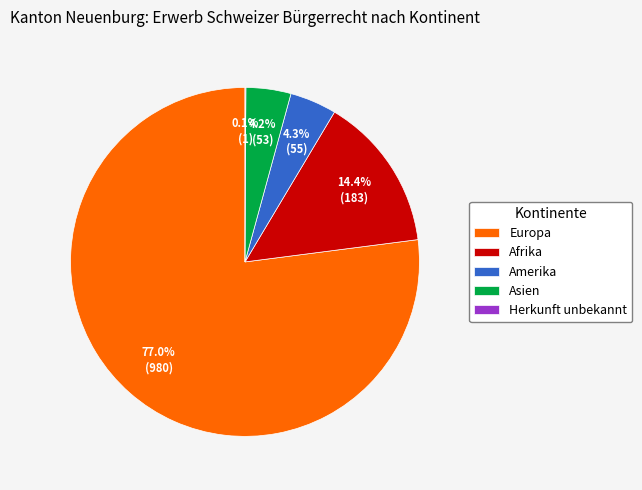

Which slice represents more than half of the pie?

Europa